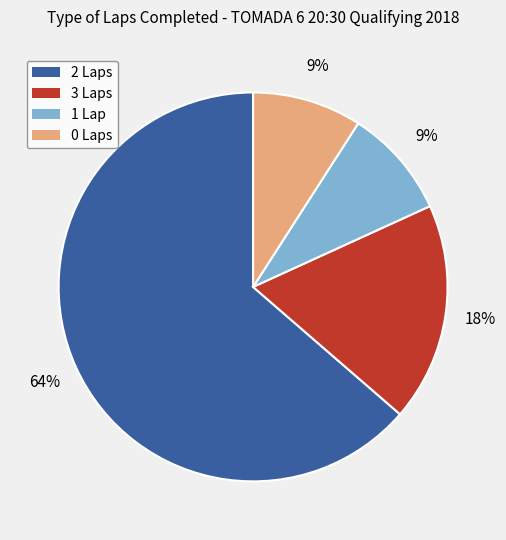

Is there any slice that represents more than half of the pie?

Yes